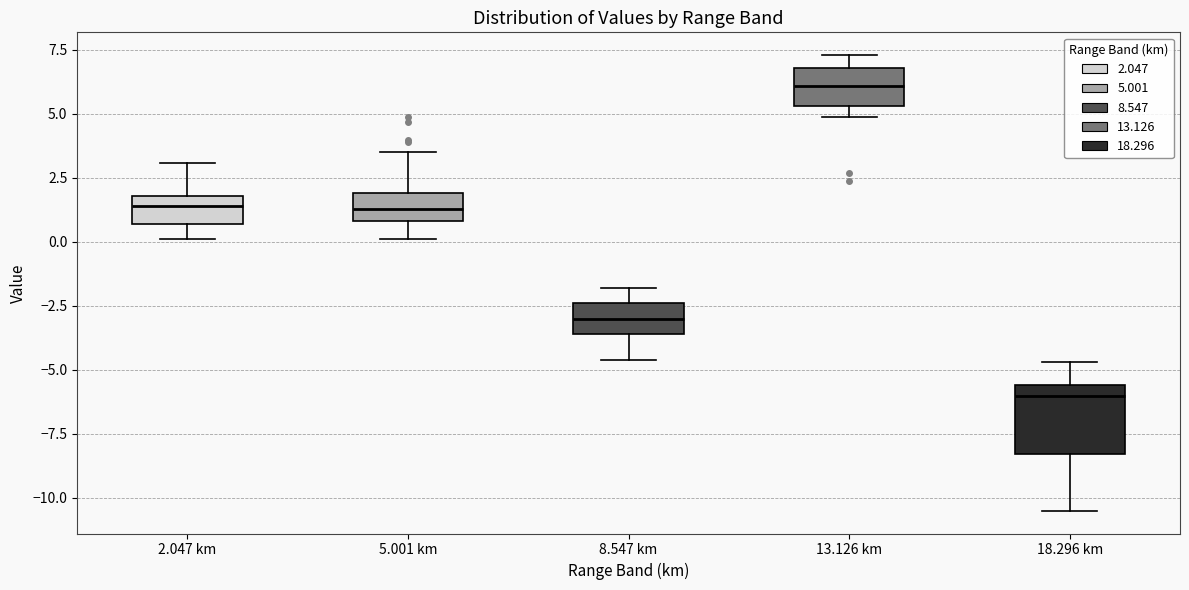

Which box is the tallest, from its lower edge to its upper edge?

18.296 km